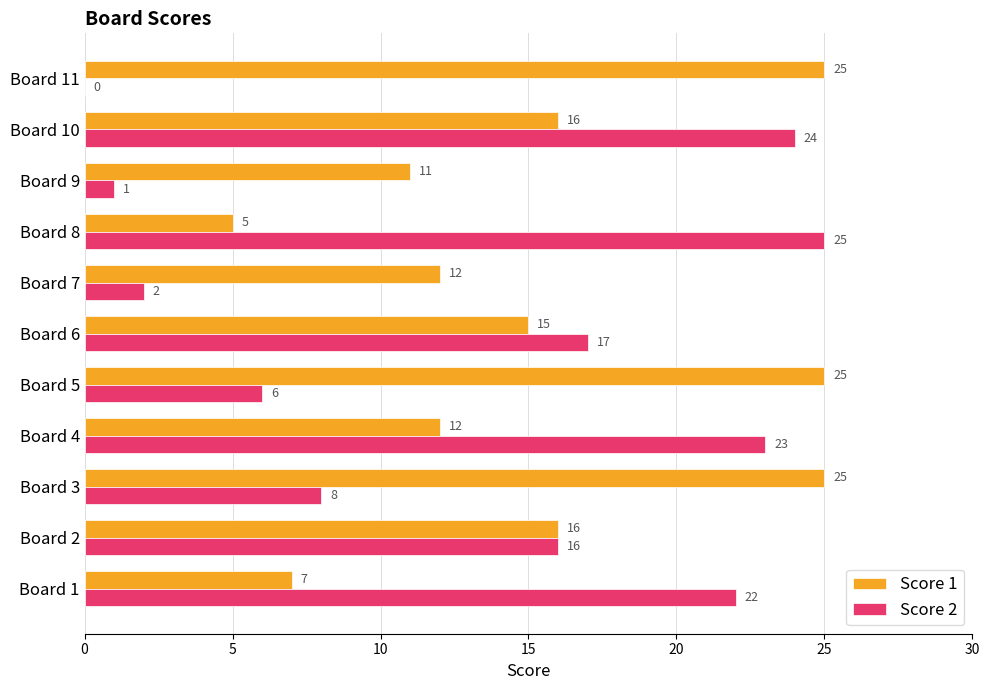

What are all the series names shown in the legend?

Score 1, Score 2